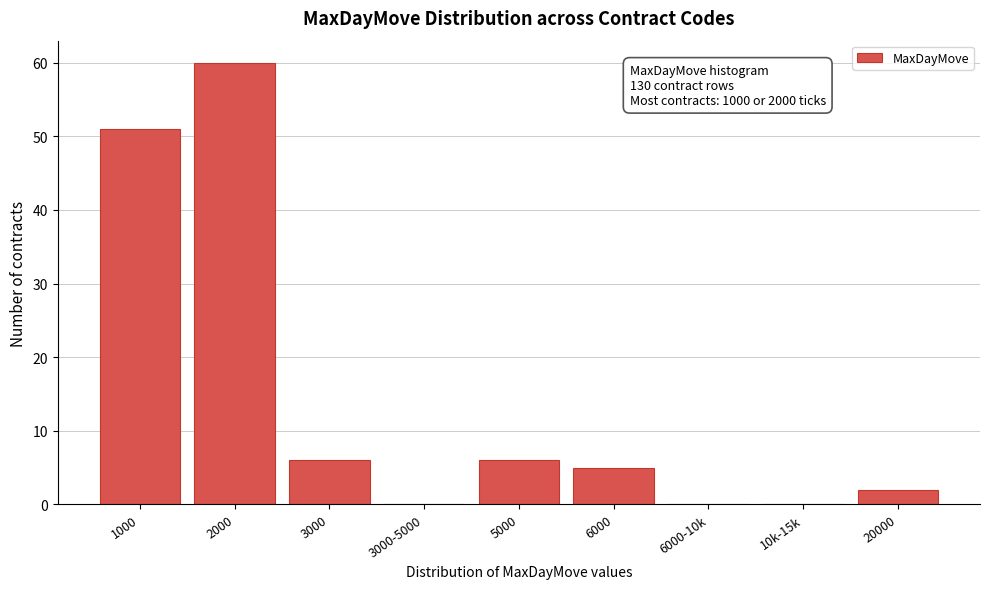

Reading left to right, extract all data points from this chart.

1000=51	2000=60	3000=6	3000-5000=0	5000=6	6000=5	6000-10k=0	10k-15k=0	20000=2